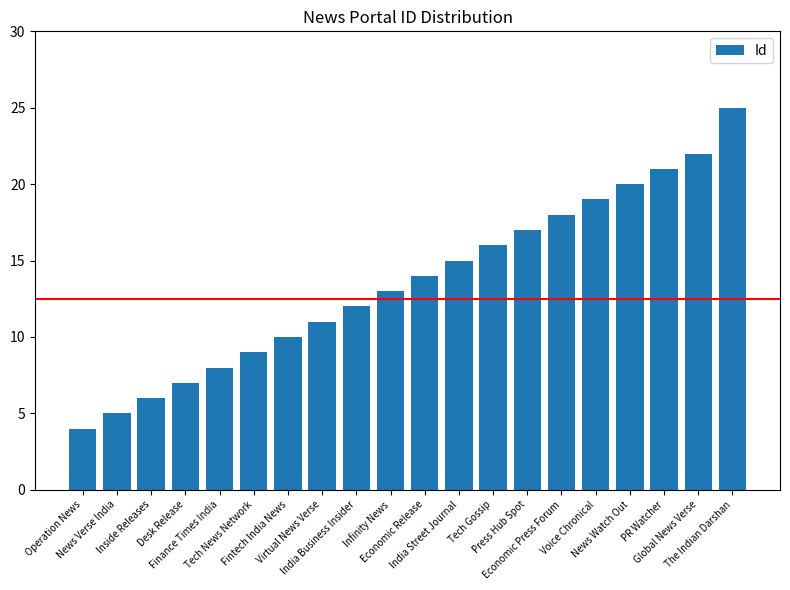

What is the label of the 1st bar from the left?

Operation News